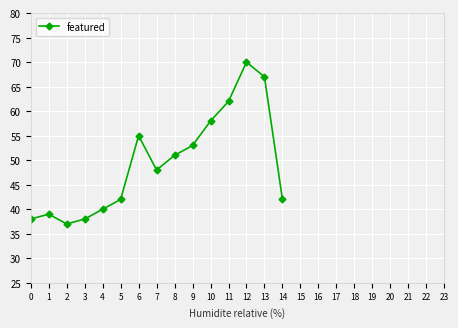

True or false: the data shows 70 at 12.

True